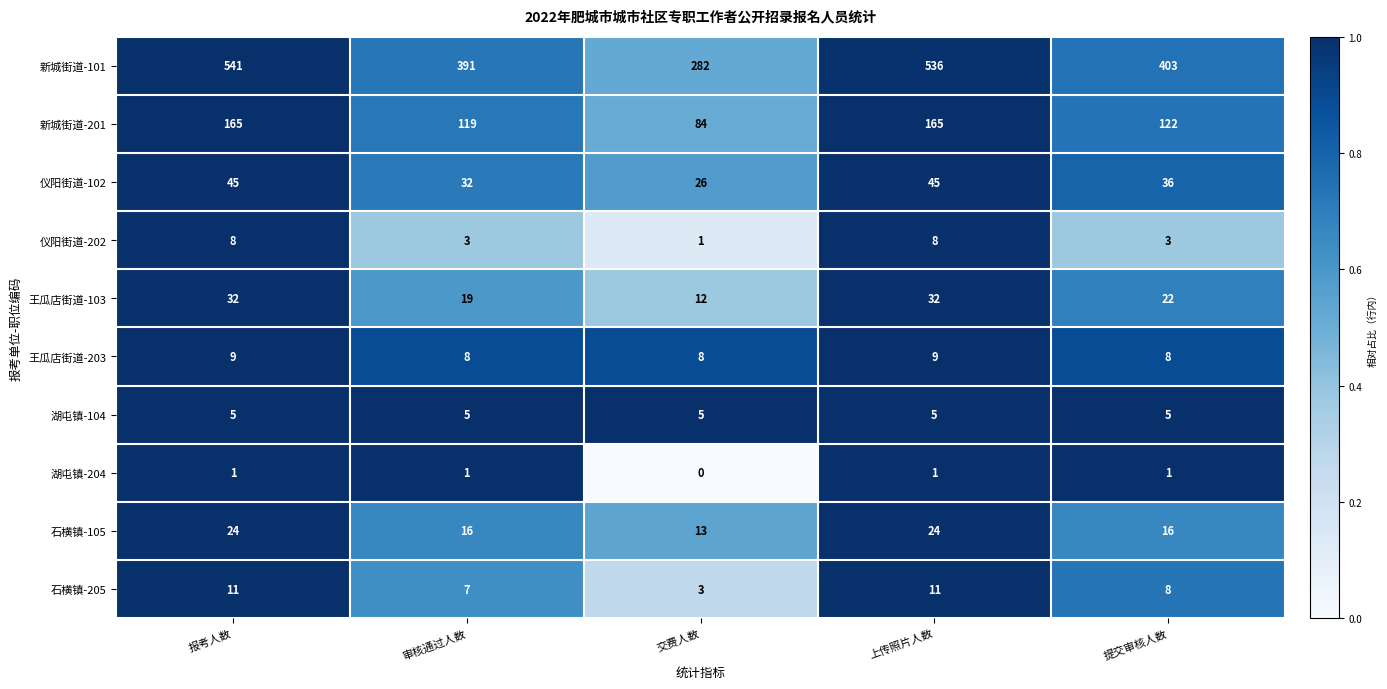

At which label is 新城街道-201 closest to 124?

提交审核人数